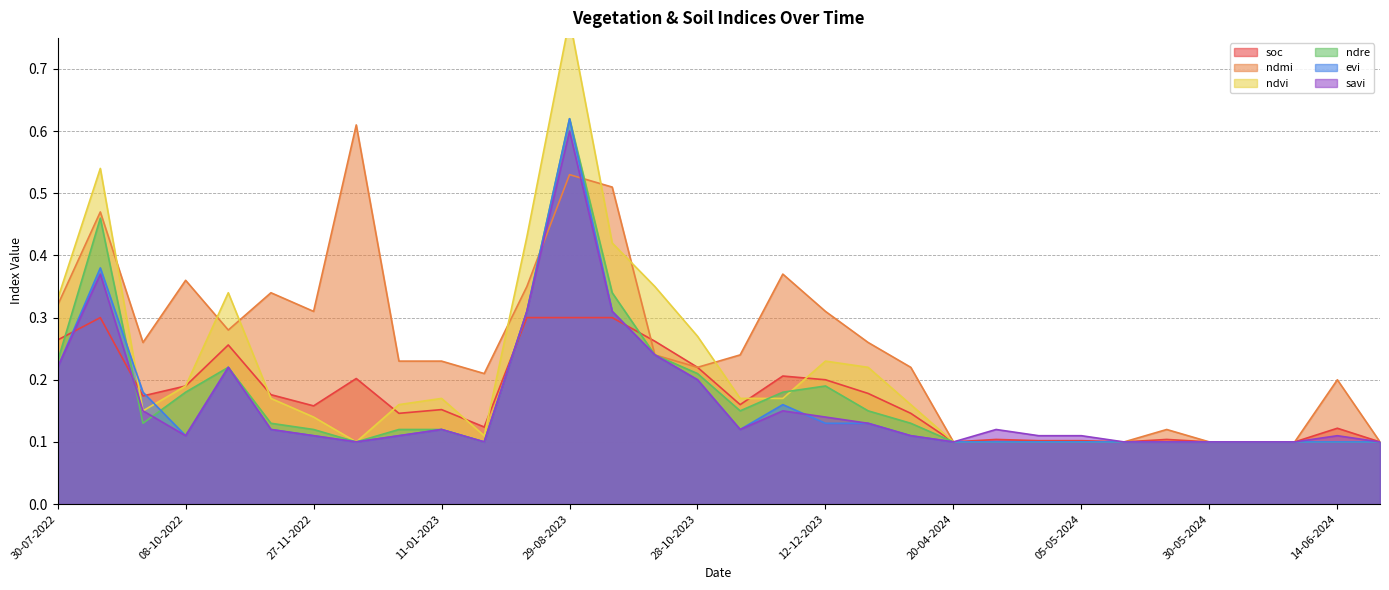

How many times do ndre and savi cross each other?

2